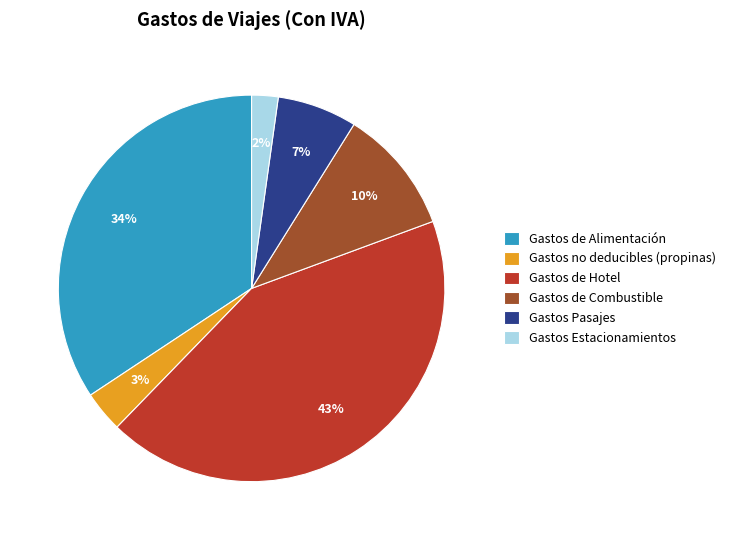

Which has a higher value, Gastos de Alimentación or Gastos de Hotel?

Gastos de Hotel